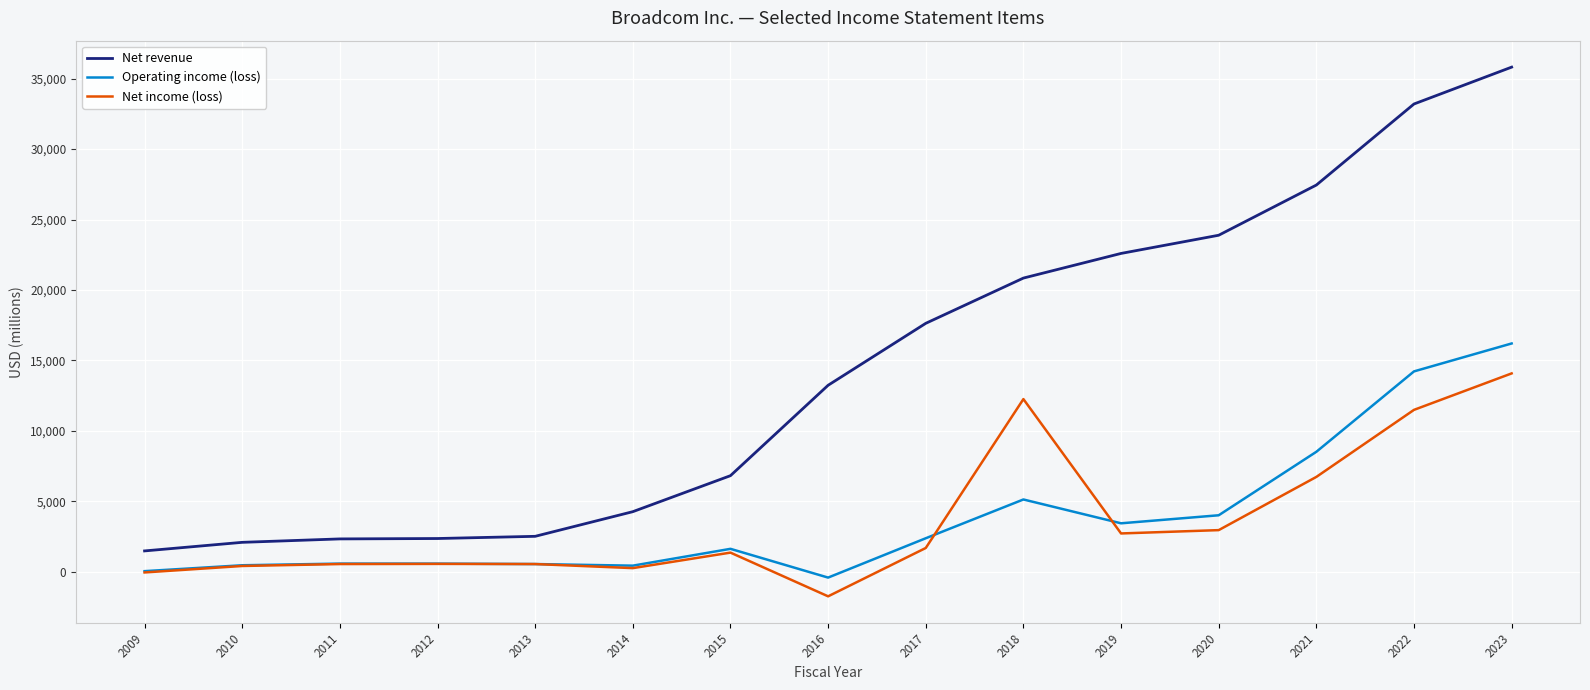

The Net revenue series shows 1484 at 2009. True or false?

True